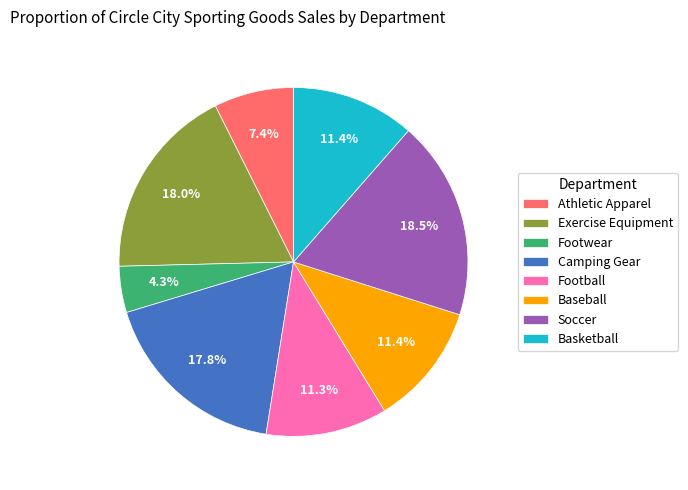

What percentage is the Footwear slice, to the nearest percent?

4%